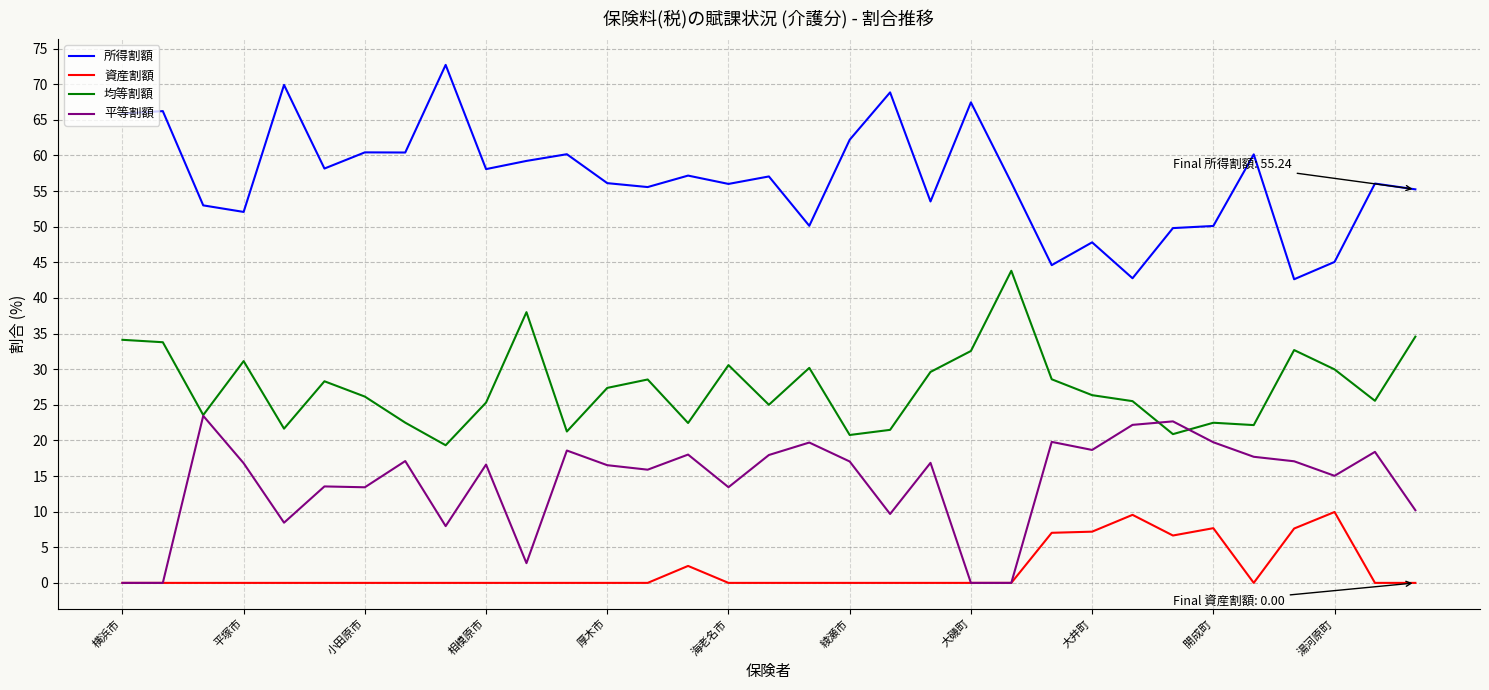

List the series in order of their peak value, highest first.

所得割額, 均等割額, 平等割額, 資産割額